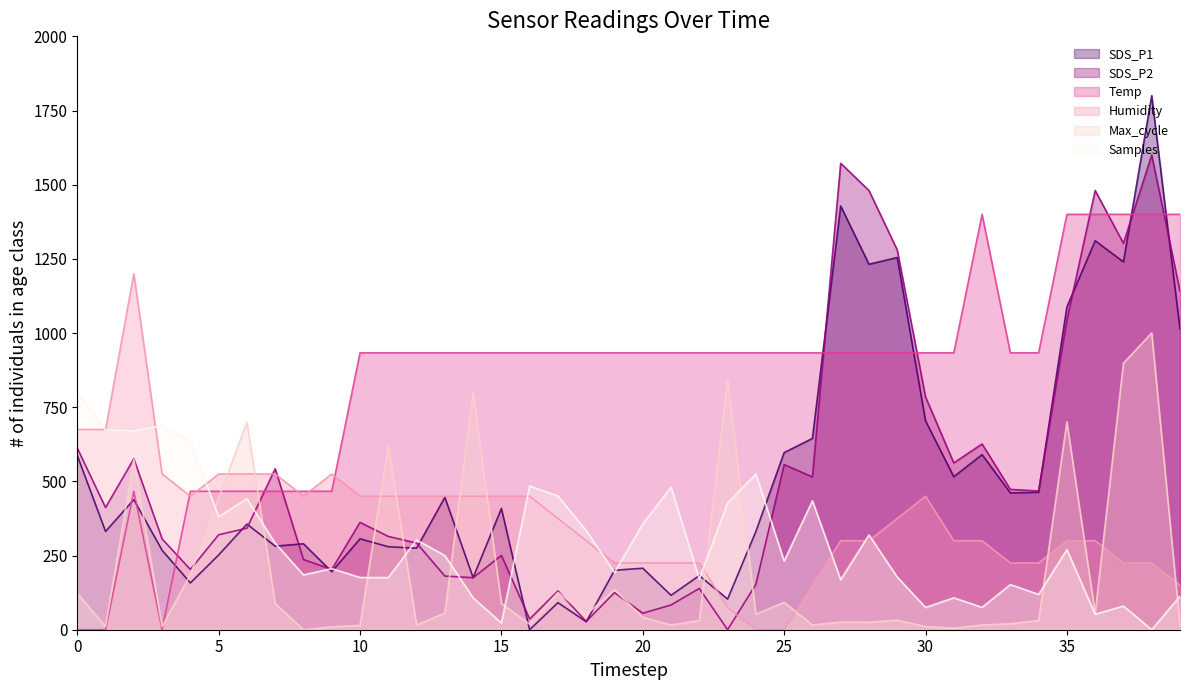

Reading right to left, transcribe all the data shown in this chart.

SDS_P1: 1013.6	1800.0	1239.7	1311.1	1087.9	463.1	461.2	590.1	515.7	704.1	1254.5	1231.7	1428.1	644.6	597.0	331.2	103.1	182.5	116.0	207.3	200.3	26.8	91.2	0.0	408.6	175.5	446.3	274.7	279.7	306.4	195.4	289.6	281.7	356.0	251.9	157.7	267.8	438.3	331.2	587.1
SDS_P2: 1140.9	1600.0	1302.3	1480.3	1043.5	467.5	473.0	626.1	562.1	784.7	1280.0	1480.3	1572.2	514.8	556.5	153.0	0.0	139.1	83.5	55.7	125.2	27.8	130.8	36.2	250.4	175.3	180.9	292.2	314.4	361.7	203.1	236.5	542.6	342.3	320.0	203.1	306.1	576.0	411.8	612.2
Temp: 1400.0	1400.0	1400.0	1400.0	1400.0	933.3	933.3	1400.0	933.3	933.3	933.3	933.3	933.3	933.3	933.3	933.3	933.3	933.3	933.3	933.3	933.3	933.3	933.3	933.3	933.3	933.3	933.3	933.3	933.3	933.3	466.7	466.7	466.7	466.7	466.7	466.7	0.0	466.7	0.0	0.0
Humidity: 150.0	225.0	225.0	300.0	300.0	225.0	225.0	300.0	300.0	450.0	375.0	300.0	300.0	150.0	0.0	0.0	75.0	225.0	225.0	225.0	225.0	300.0	375.0	450.0	450.0	450.0	450.0	450.0	450.0	450.0	525.0	450.0	525.0	525.0	525.0	450.0	525.0	1200.0	675.0	675.0
Max_cycle: 14.7	1000.0	898.4	54.8	700.5	30.7	20.1	16.0	5.3	10.7	32.1	25.4	25.4	16.0	92.2	52.1	840.9	30.7	16.0	41.4	135.0	50.8	125.7	18.7	88.2	798.1	56.1	16.0	619.0	14.7	9.4	0.0	88.2	699.2	443.9	185.8	10.7	573.5	10.7	123.0
Samples: 112.8	0.0	79.8	52.0	269.8	118.9	152.0	75.2	107.5	75.0	177.4	319.3	168.4	434.5	231.3	525.1	427.3	170.8	480.4	356.3	192.7	334.1	450.5	484.4	22.7	107.6	249.9	302.5	175.7	176.1	205.8	184.7	291.5	441.6	381.2	636.1	687.9	670.3	673.5	800.0